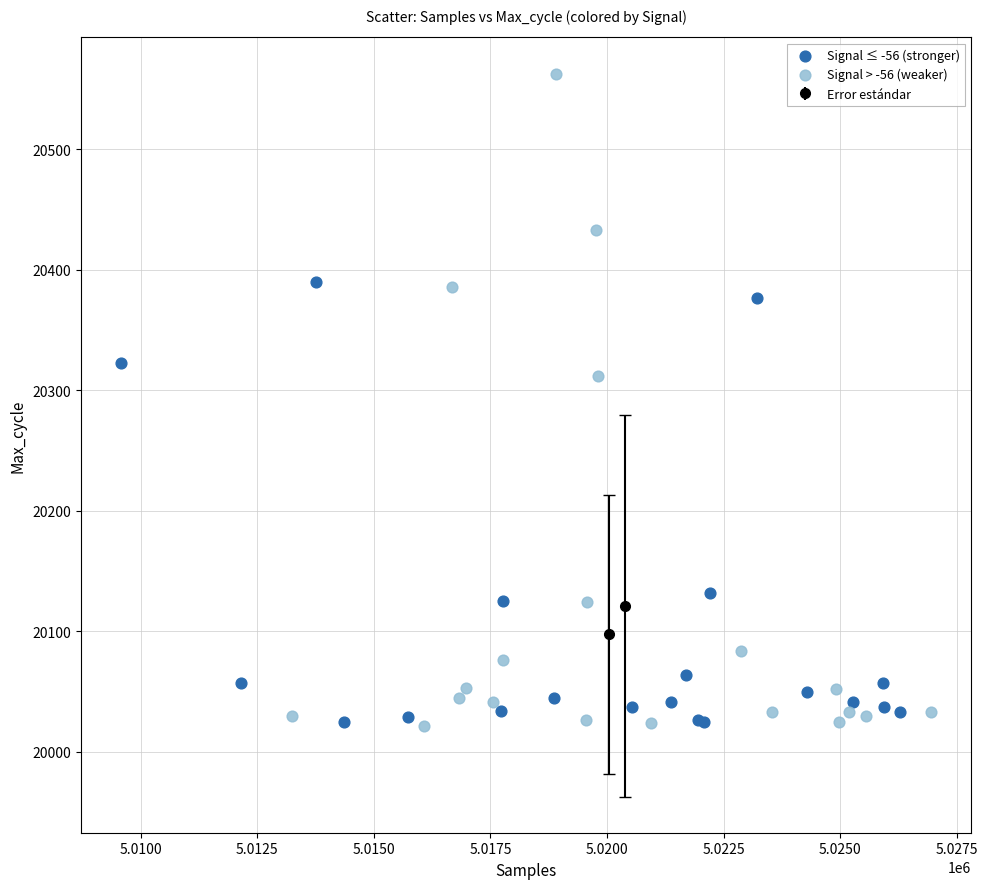

Which series reaches the maximum Y coordinate?

Signal > -56 (weaker)